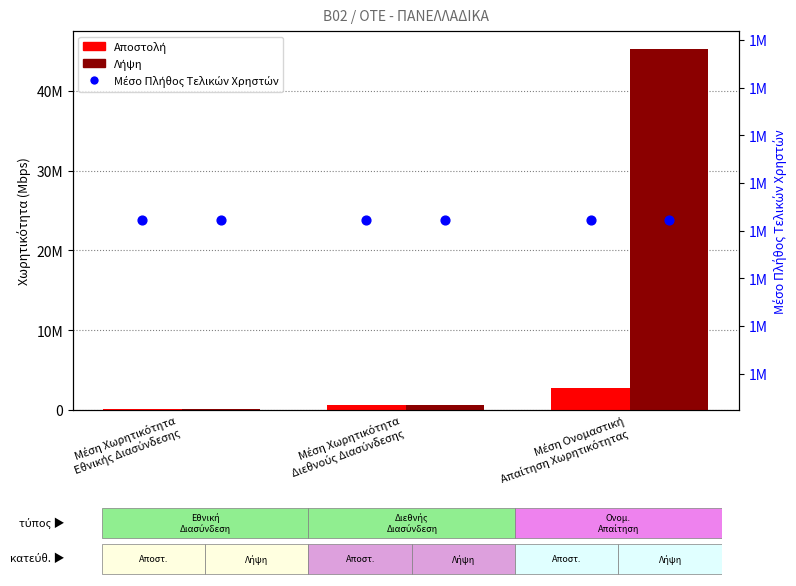

Which series has the widest spread of Y values?

Λήψη